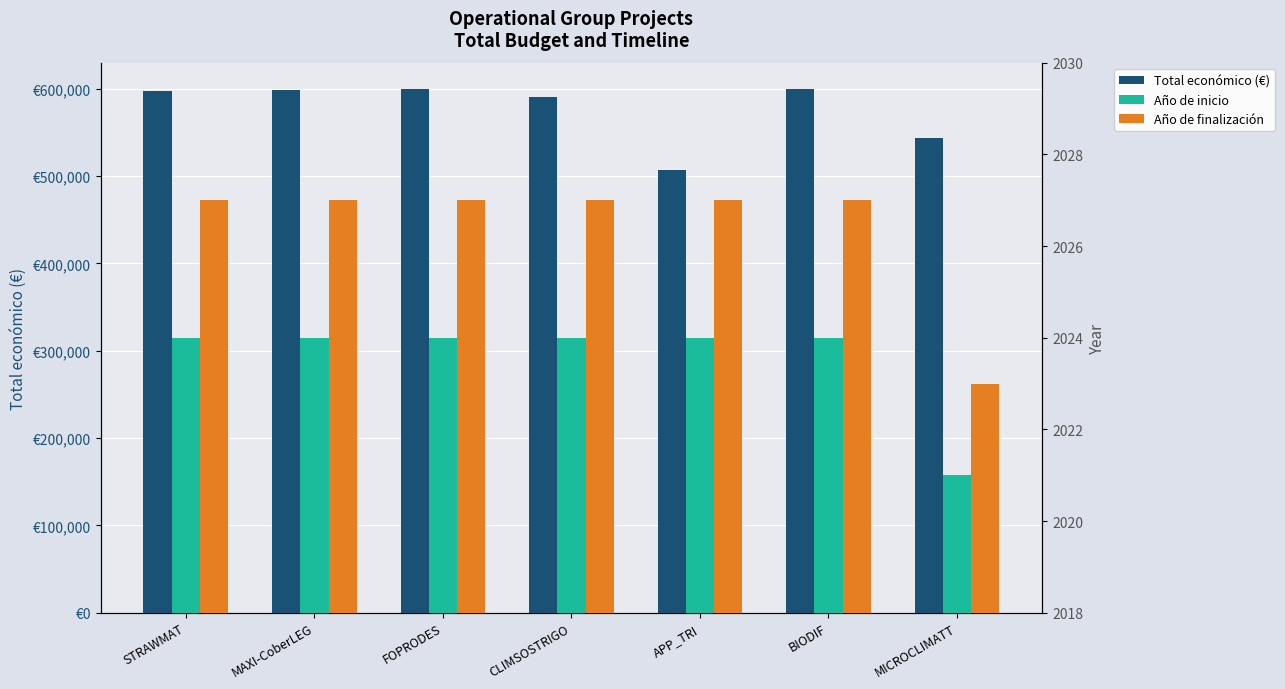

What are all the series names shown in the legend?

Total económico (€), Año de inicio, Año de finalización